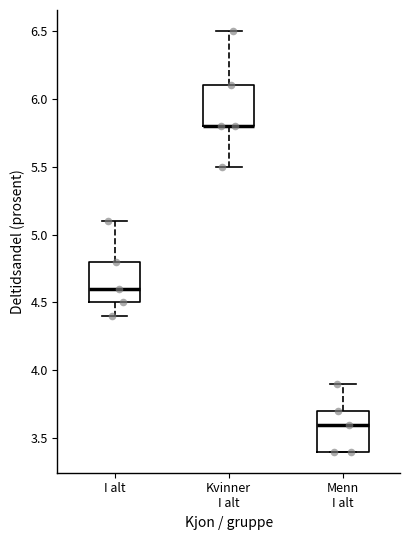

Reading left to right, read every box against the y-axis: the position of its median line, the range the box covers, and the ends of its whiskers. The values are not printed on the chart, so give them approximately, as read against the axis.

I alt: median 4.6, box 4.5 to 4.8, whiskers 4.4 to 5.1
Kvinner I alt: median 5.8 (drawn on the box's lower edge), box 5.8 to 6.1, whiskers 5.5 to 6.5
Menn I alt: median 3.6, box 3.4 to 3.7, whiskers 3.4 to 3.9